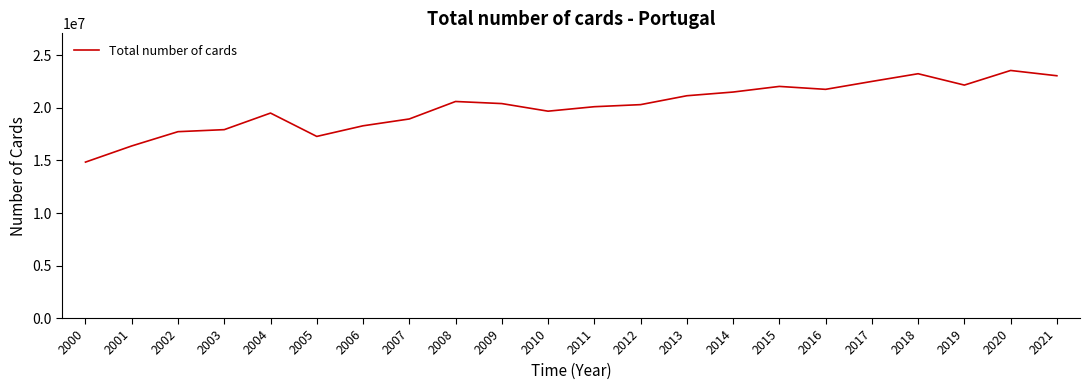

Is this an area chart (filled region under the line)?

No